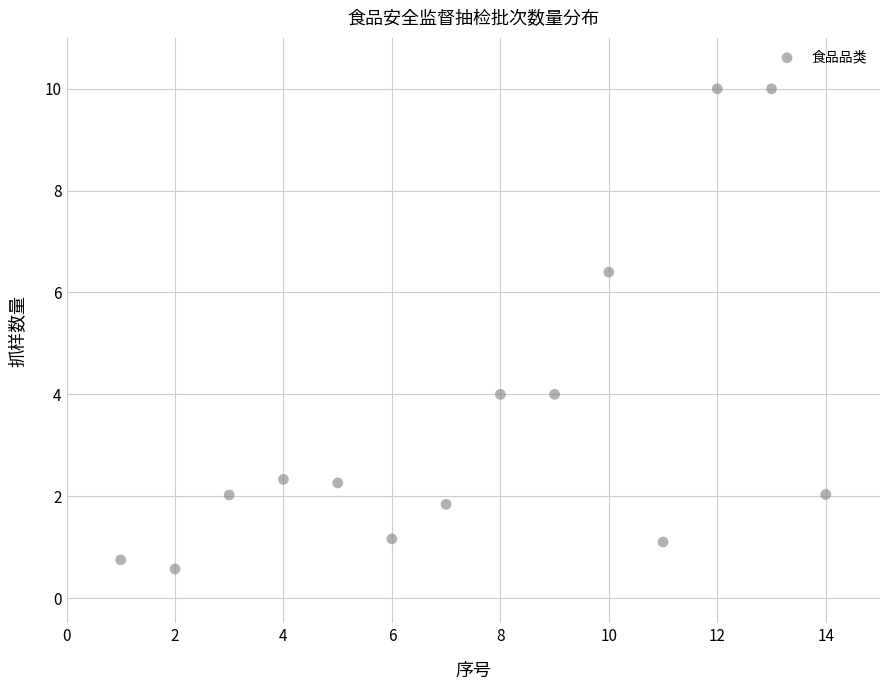

What is the range of X values (max minus min)?

13.0